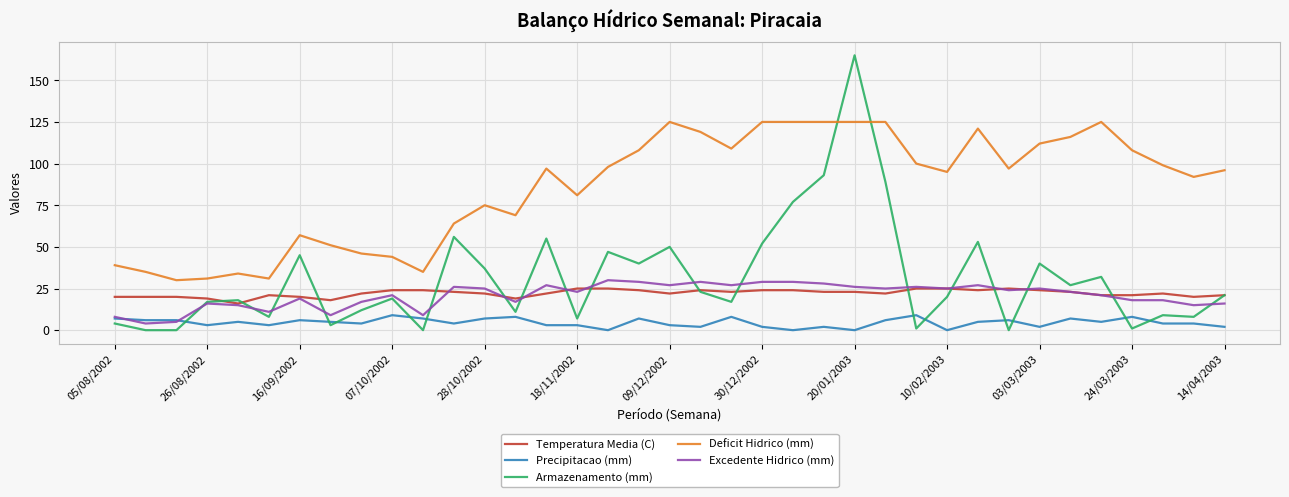

Which series has the largest range (max minus min)?

Armazenamento (mm)